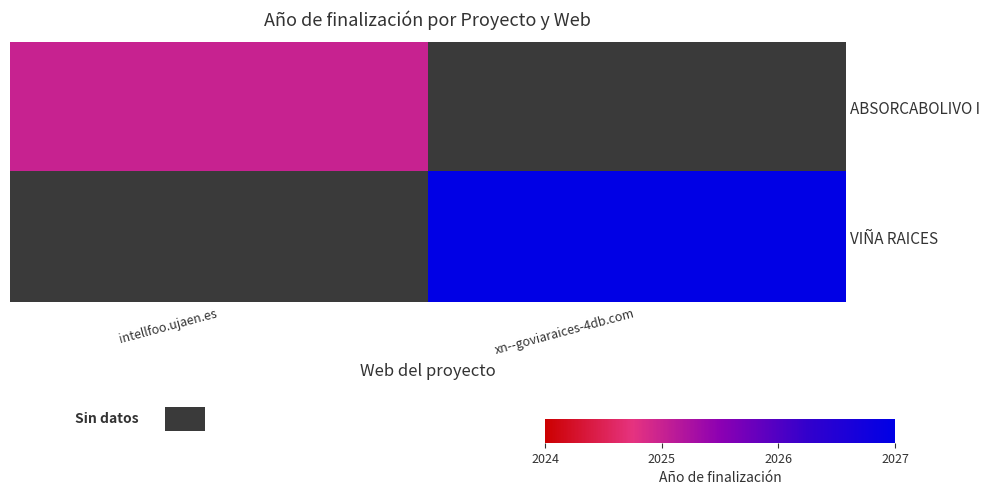

Is the value of ABSORCABOLIVO I at intellfoo.ujaen.es greater than the value of VIÑA RAICES at intellfoo.ujaen.es?

No